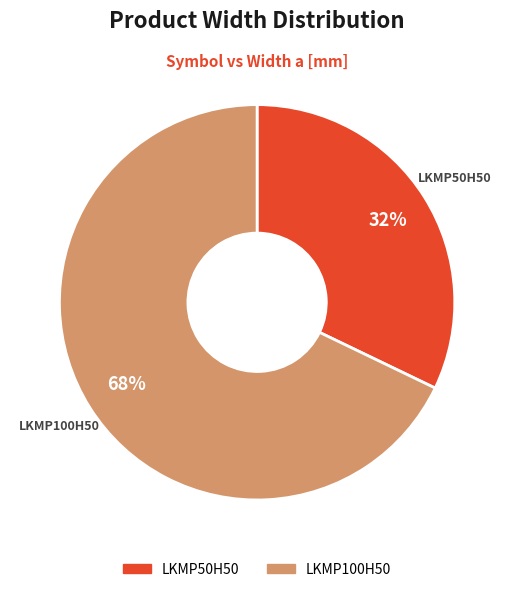

Rank the categories by value from highest to lowest.

LKMP100H50, LKMP50H50